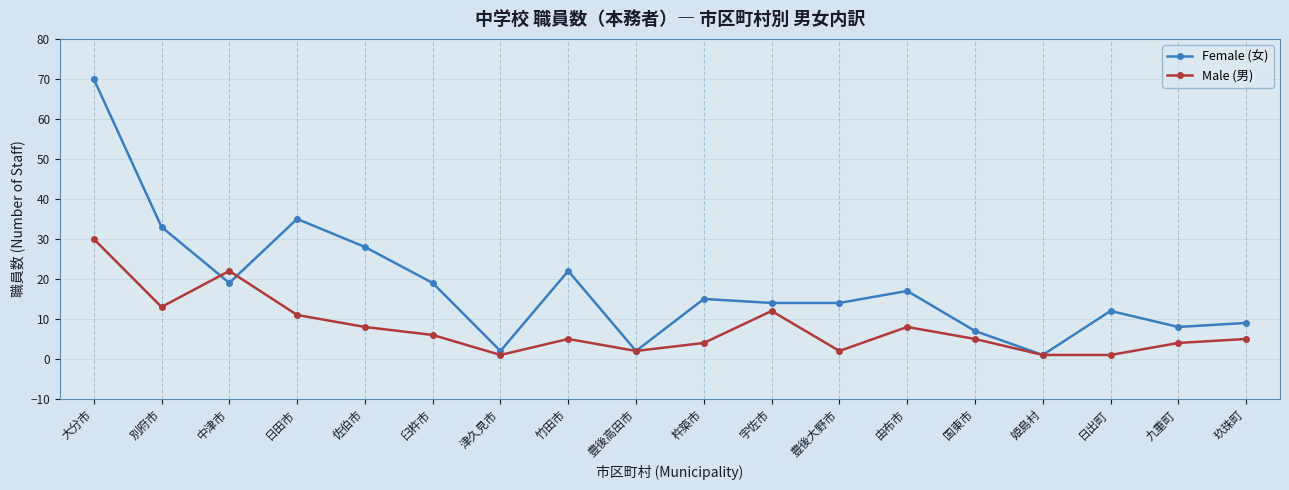

Which category has the highest value in the Male (男) series?

大分市